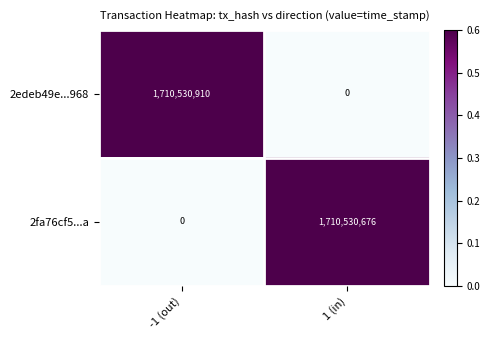

At which category is the sum across all series the highest?

-1 (out)